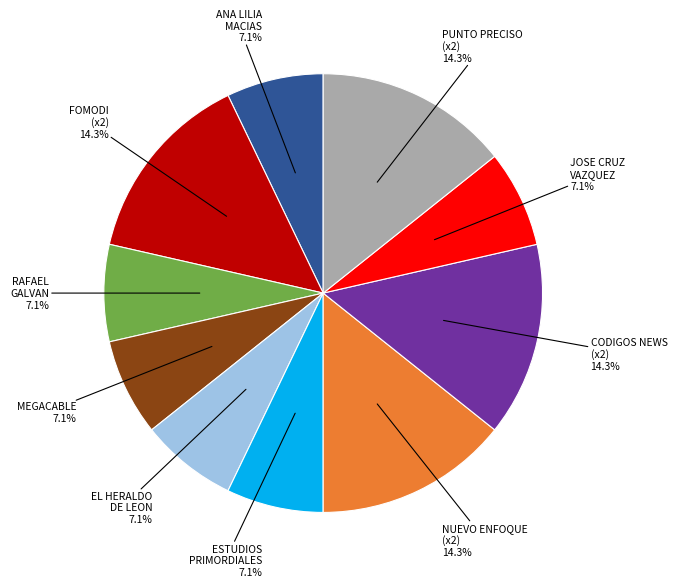

Is there a majority slice in this chart?

No